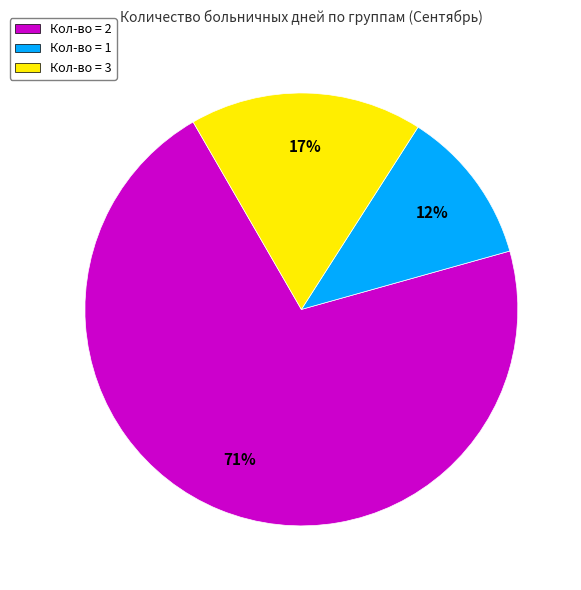

How many slices are in this pie chart?

3